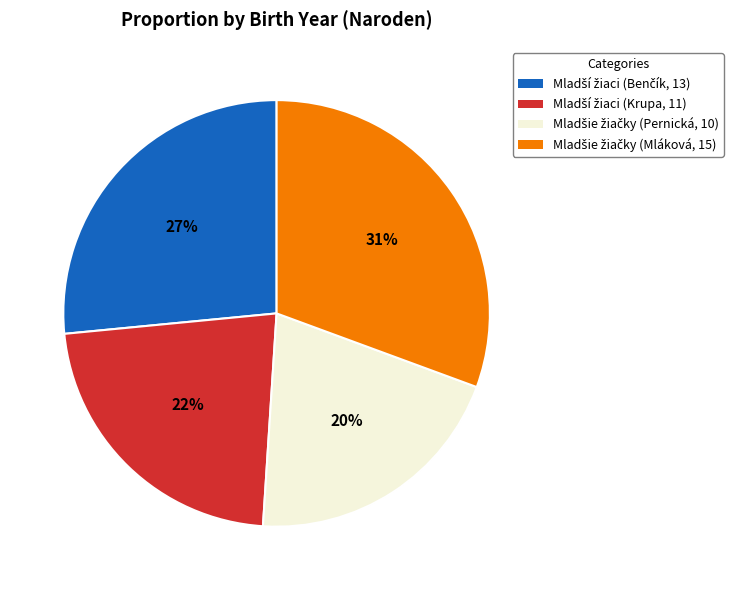

How many slices are in this pie chart?

4